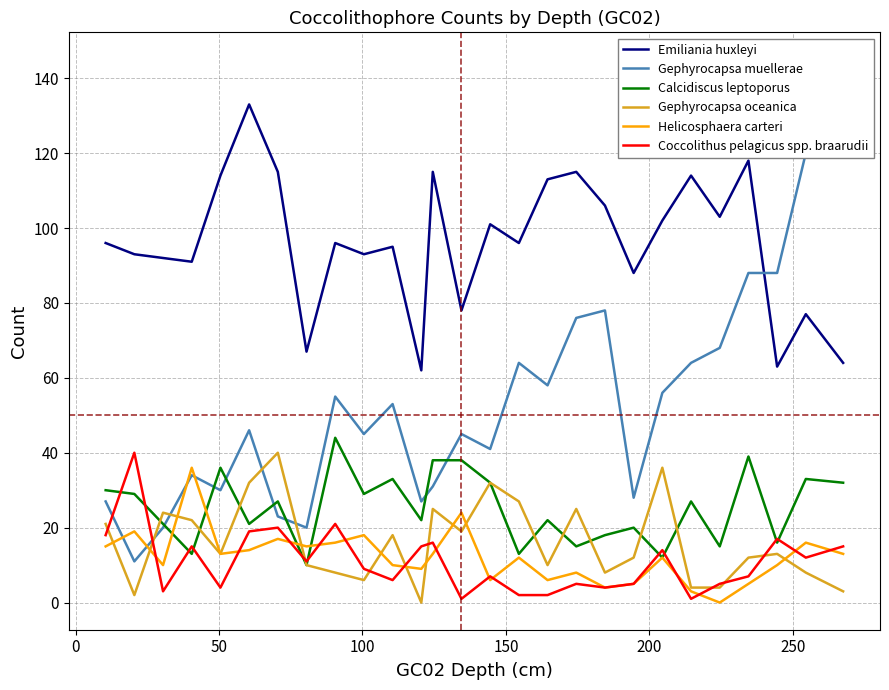

What is the lowest value of the Emiliania huxleyi series?

62